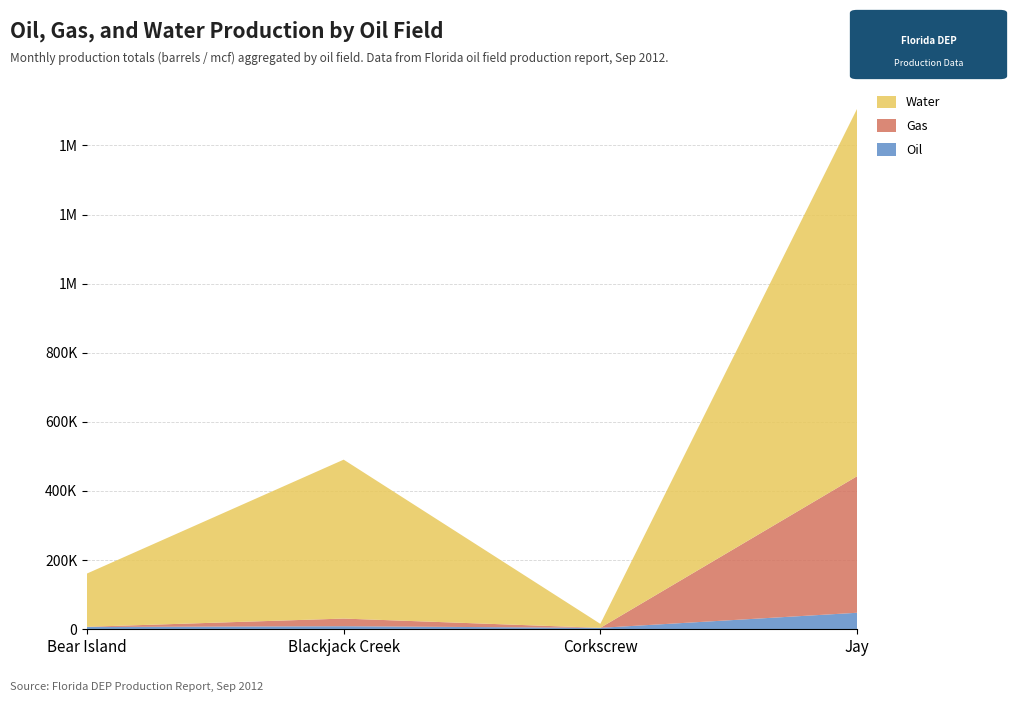

Reading left to right, list all the values displayed in this chart.

Oil: Bear Island=5794	Blackjack Creek=8034	Corkscrew=3366	Jay=46996
Gas: Bear Island=601	Blackjack Creek=22146	Corkscrew=0	Jay=395234
Water: Bear Island=154204	Blackjack Creek=460133	Corkscrew=11515	Jay=1063281